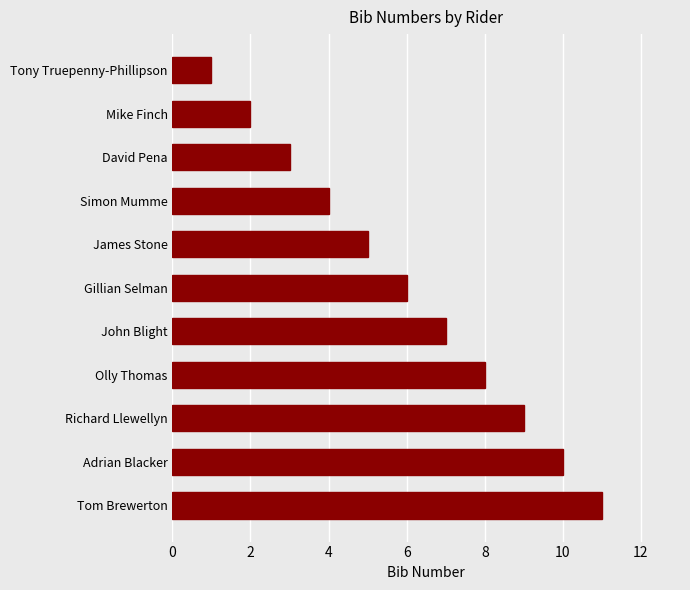

The value at Tom Brewerton is 19. True or false?

False